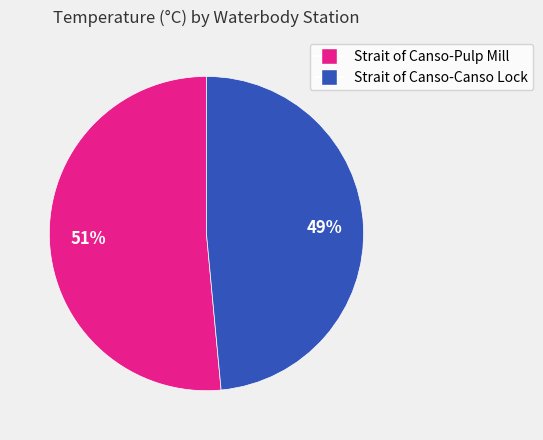

Which slice is the largest?

Strait of Canso-Pulp Mill